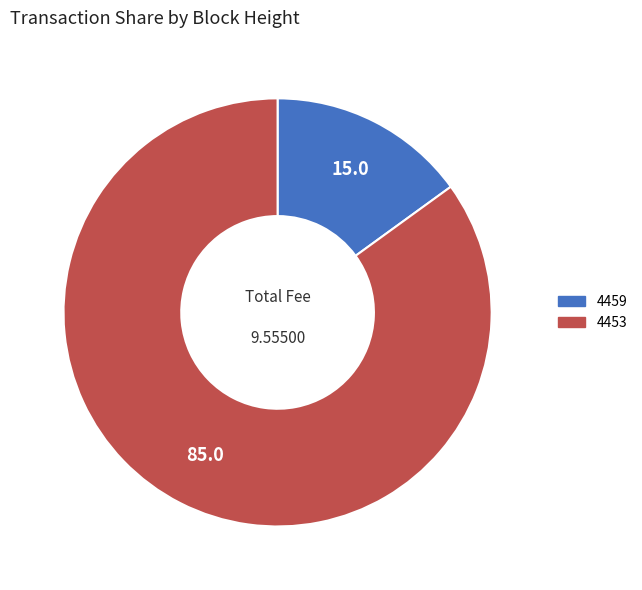

Combined, do 4453 and 4459 account for over 50%?

Yes